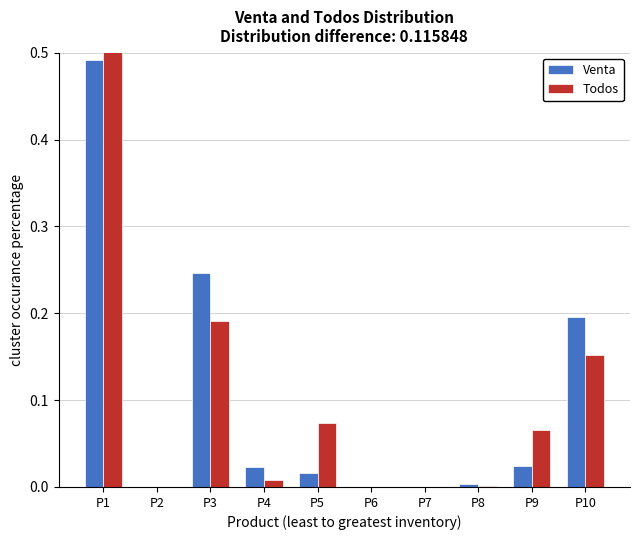

The Todos series shows 0.0 at P9. True or false?

False